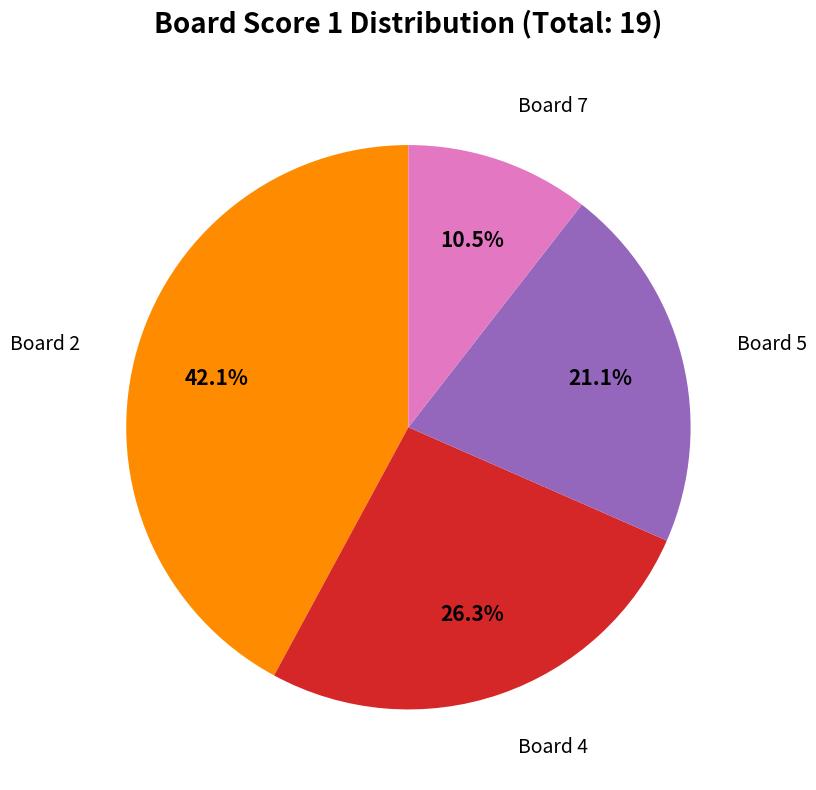

Count the number of slices in the pie.

4